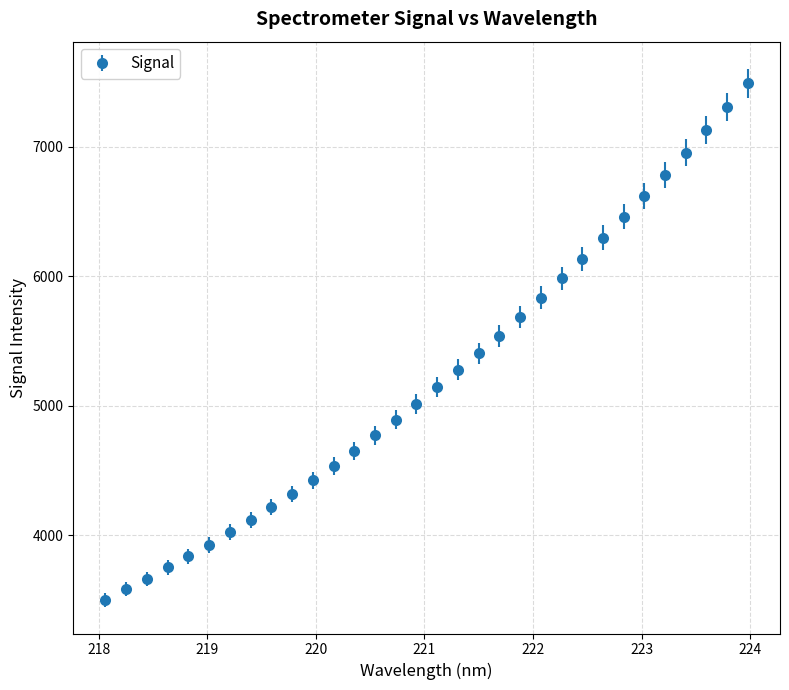

What is the sum of all values?

167262.2